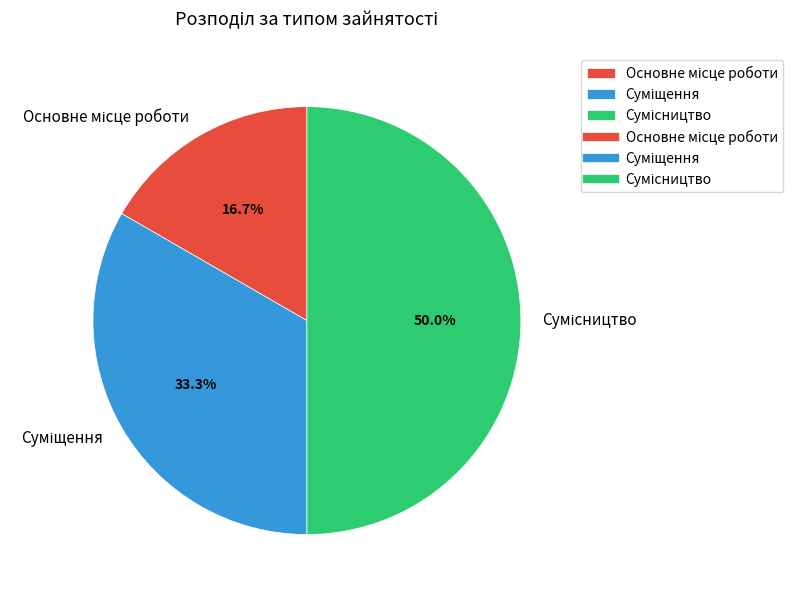

What is the change in value from Суміщення to Сумісництво?

+1